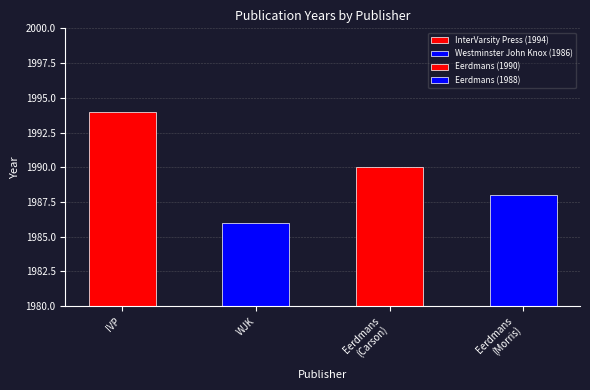

What is the difference between the maximum and second lowest values?

6